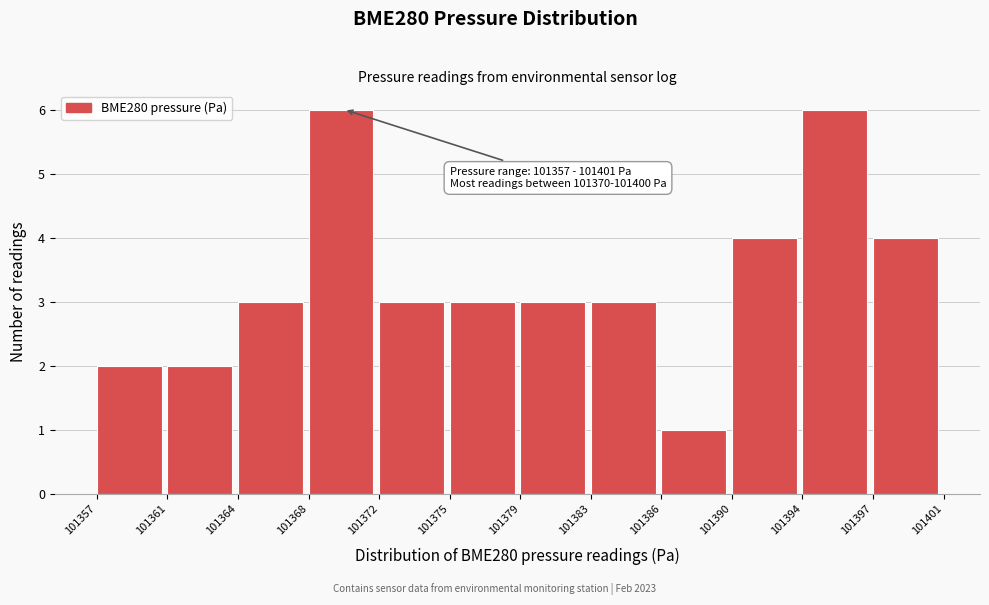

Reading left to right, list all the values displayed in this chart.

101357=2	101361=2	101364=3	101368=6	101372=3	101375=3	101379=3	101383=3	101386=1	101390=4	101394=6	101397=4